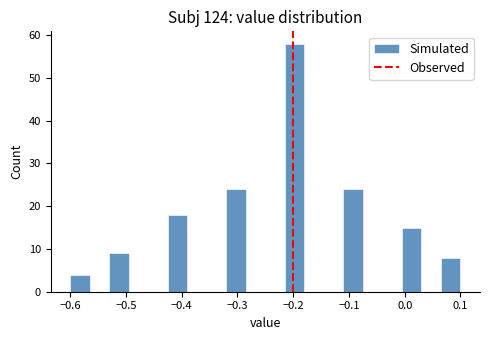

Read against the x-axis, roughly where is the centre of the tallest bar?

-0.20